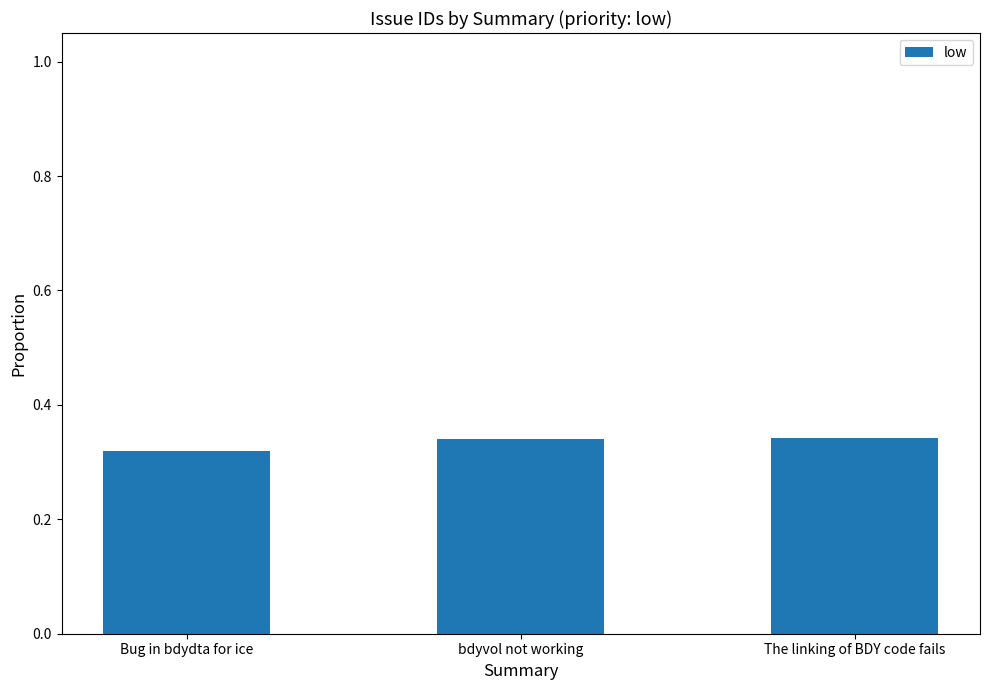

What is the sum of the values at Bug in bdydta for ice and bdyvol not working?

0.7